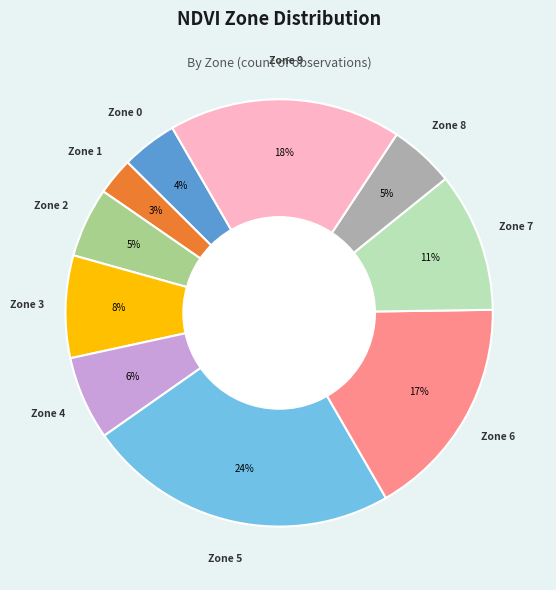

What is the smallest slice in the pie chart?

Zone 1